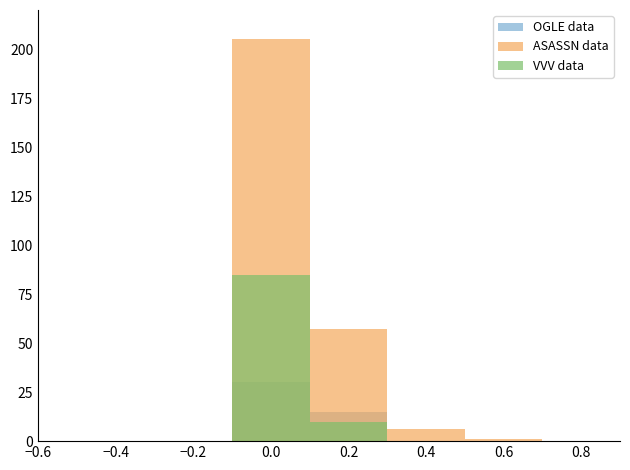

What are all the series names shown in the legend?

OGLE data, ASASSN data, VVV data